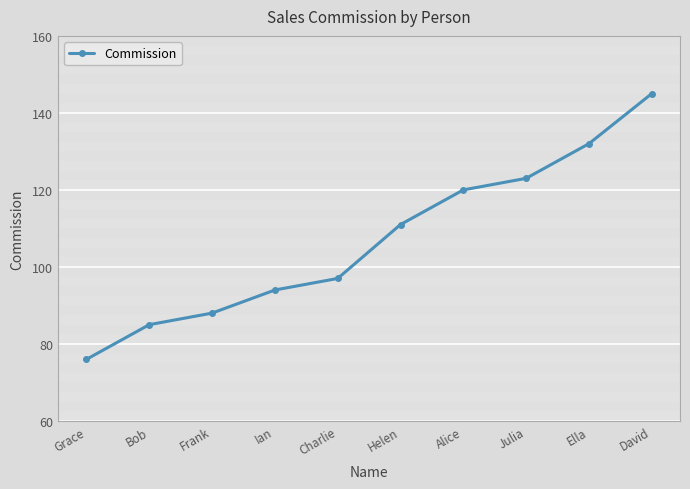

True or false: the data has more than 1 interior local peaks.

False